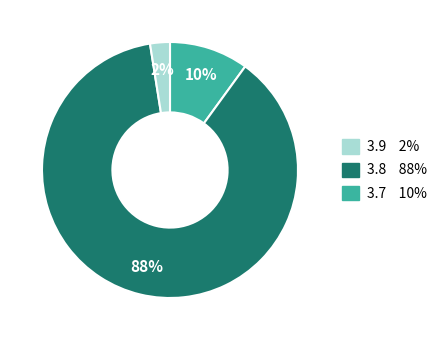

To the nearest percent, what is the average slice percentage?

33%